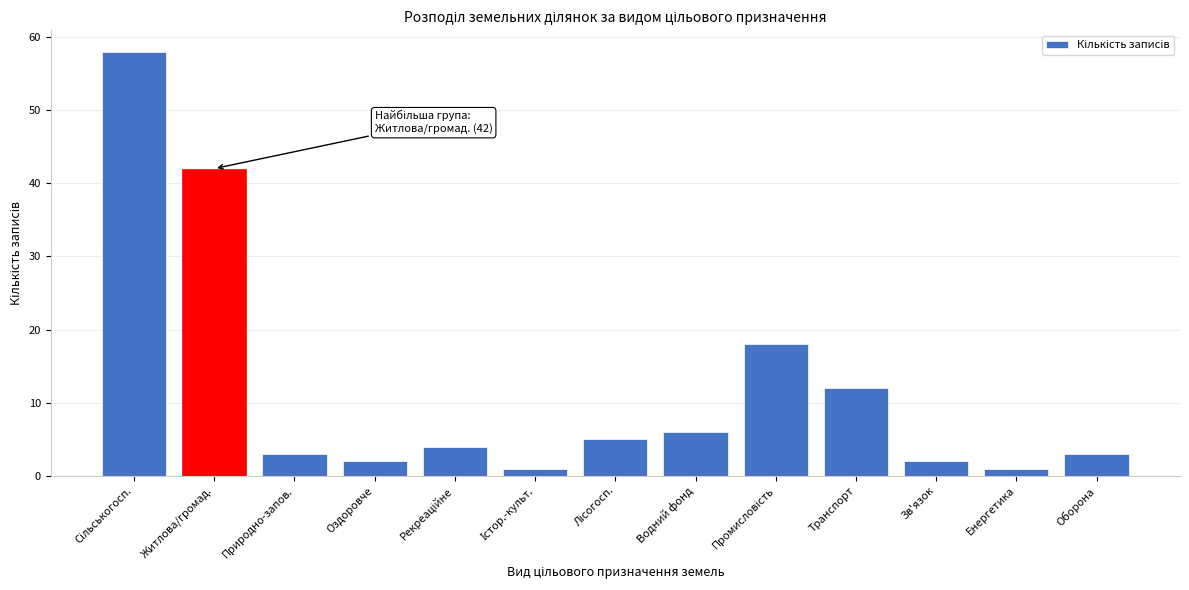

Reading left to right, extract all data points from this chart.

58	42	3	2	4	1	5	6	18	12	2	1	3